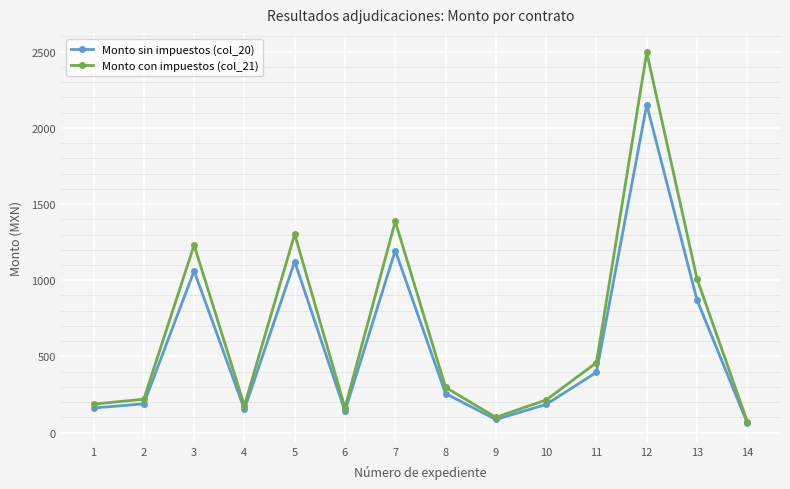

At how many categories does at least one series exceed 1482?

1